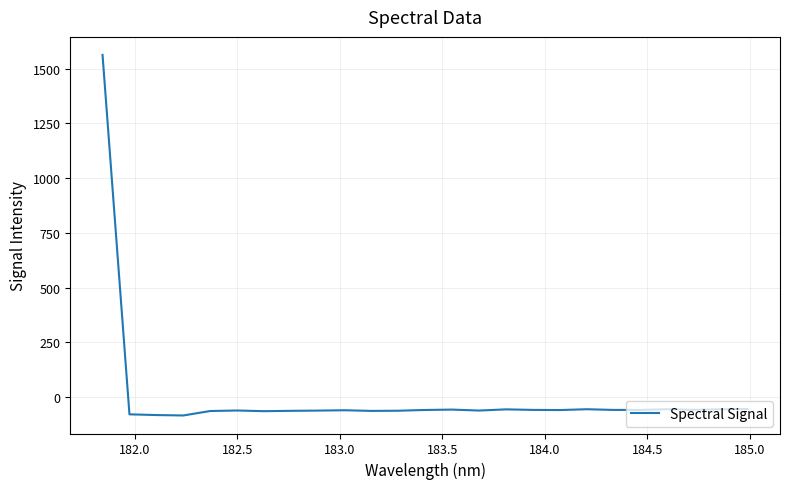

What is the difference between the maximum and minimum values?

1645.6